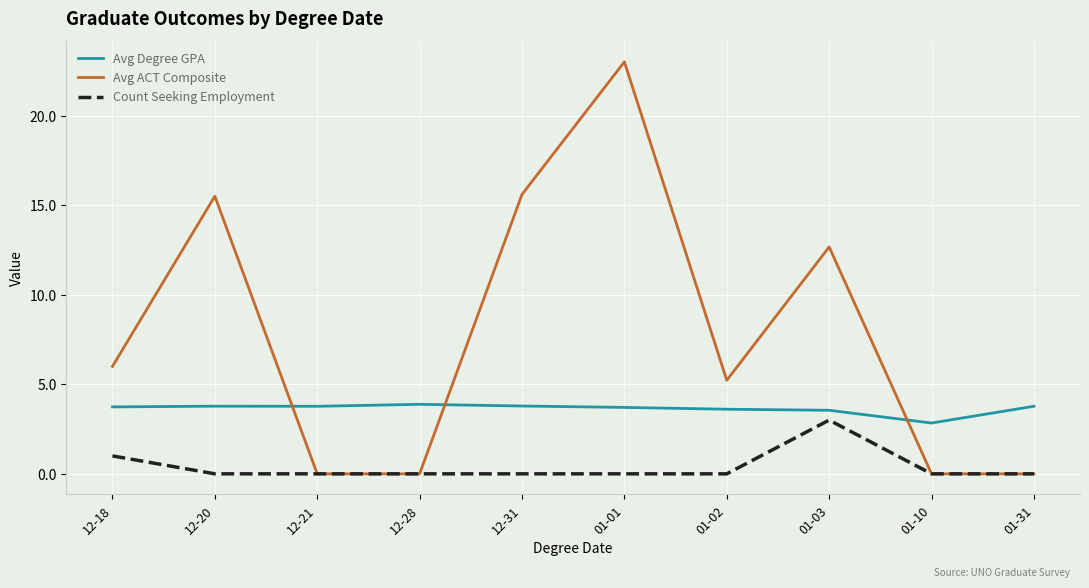

Rank the series by their average value, from lowest to highest.

Count Seeking Employment, Avg Degree GPA, Avg ACT Composite